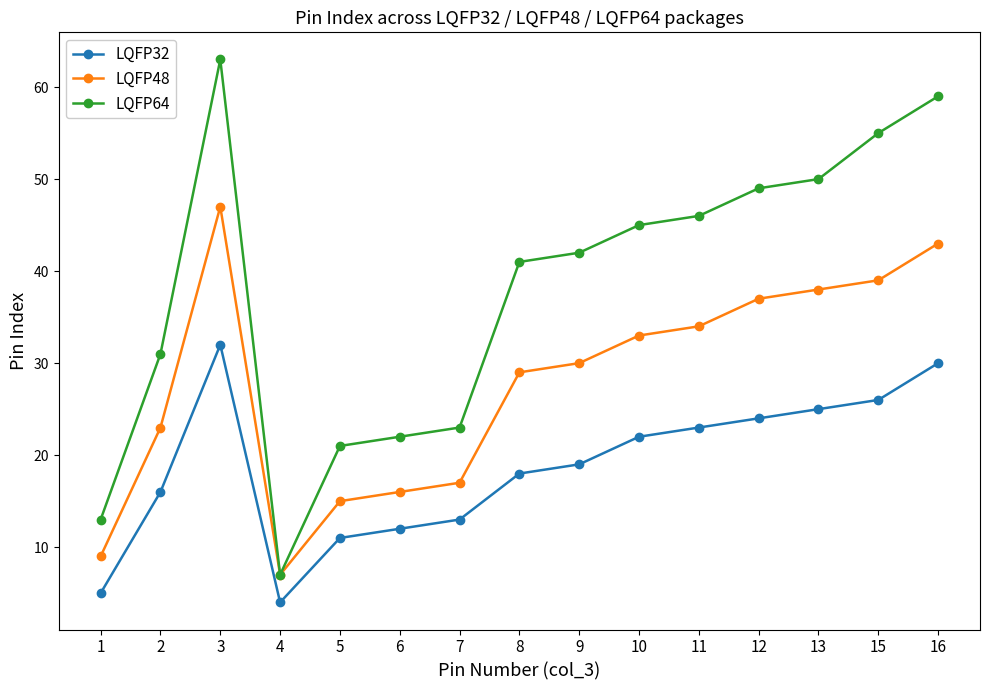

True or false: LQFP32 has a value of 19 at 3.

False